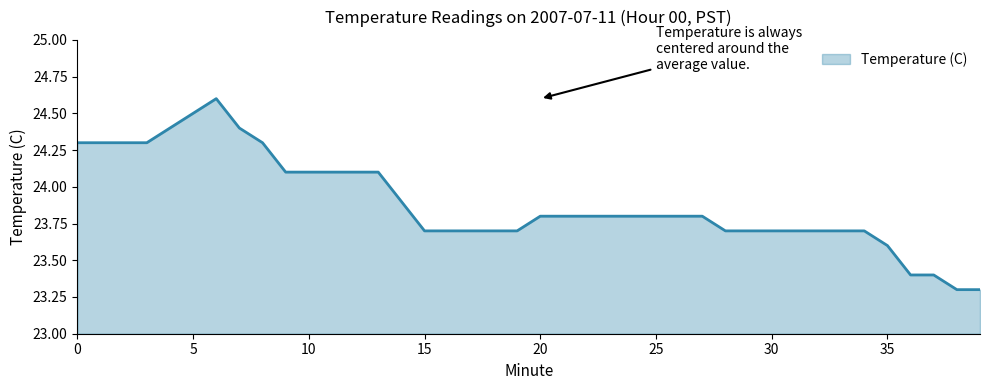

What is the maximum value shown in the chart?

24.6